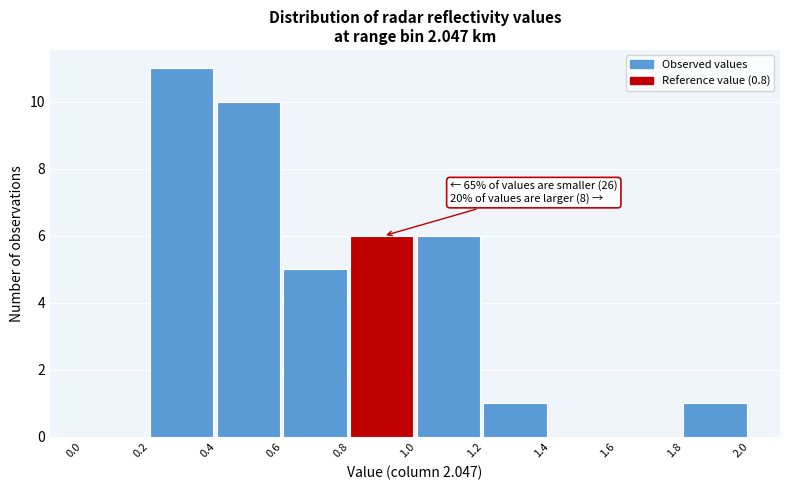

Over which range of the x-axis is the bar tallest?

0.2 to 0.4